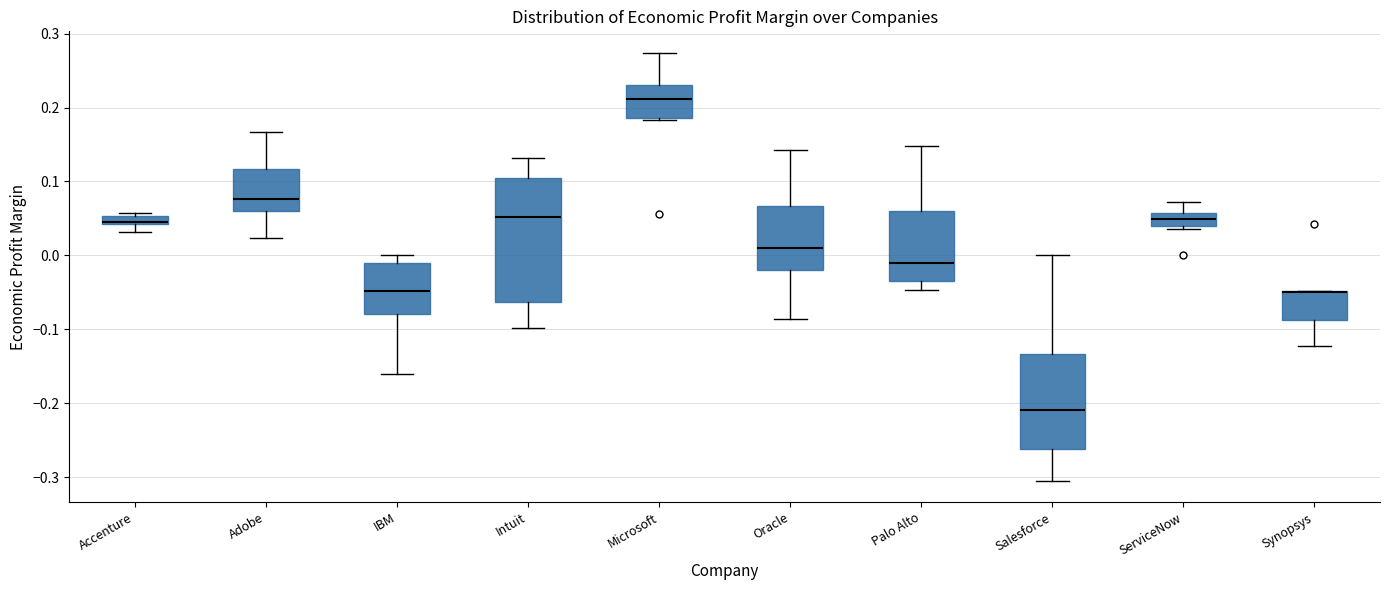

Which box is the tallest, from its lower edge to its upper edge?

Intuit